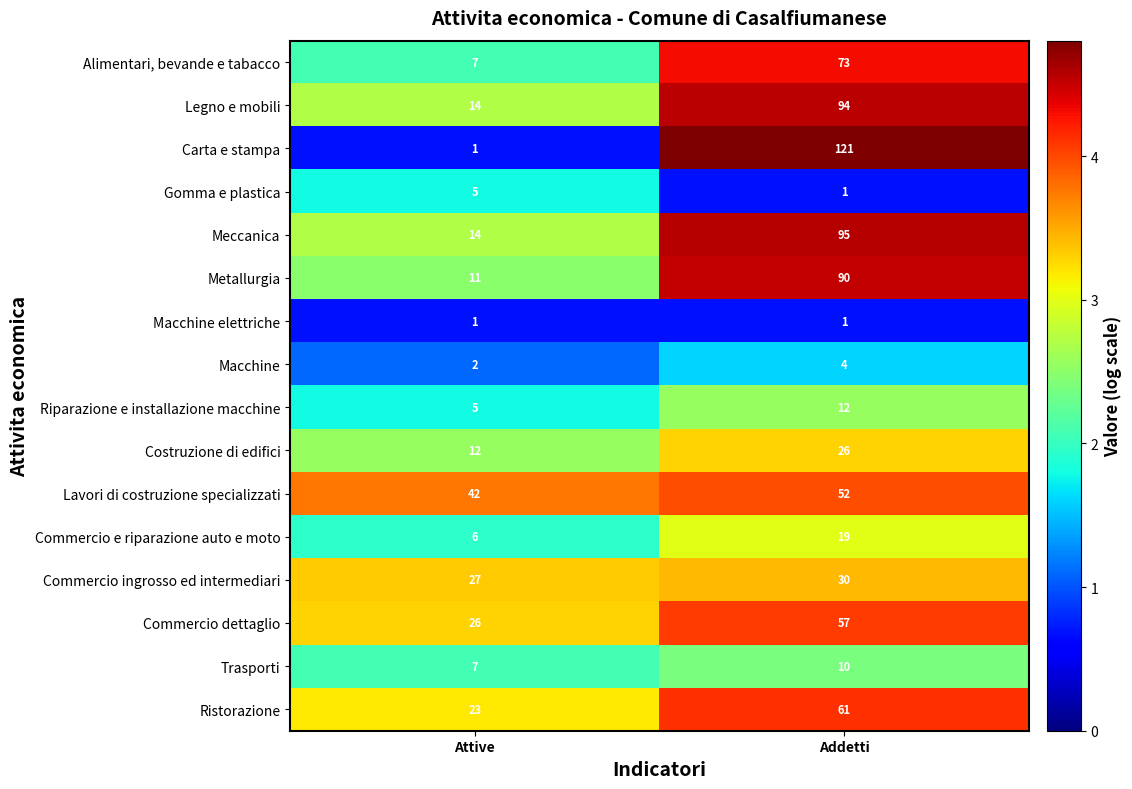

What is the sum of the Costruzione di edifici values at Addetti and Attive?

38